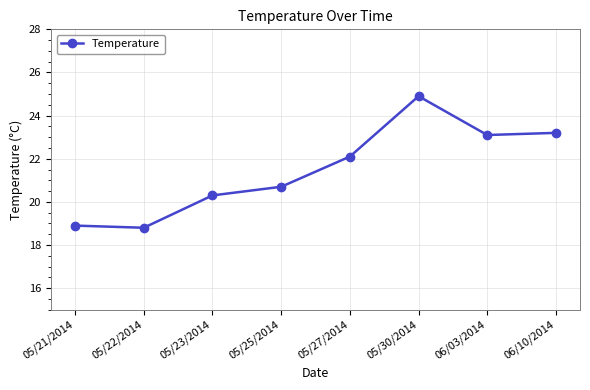

What is the value of the 7th point from the left?

23.1